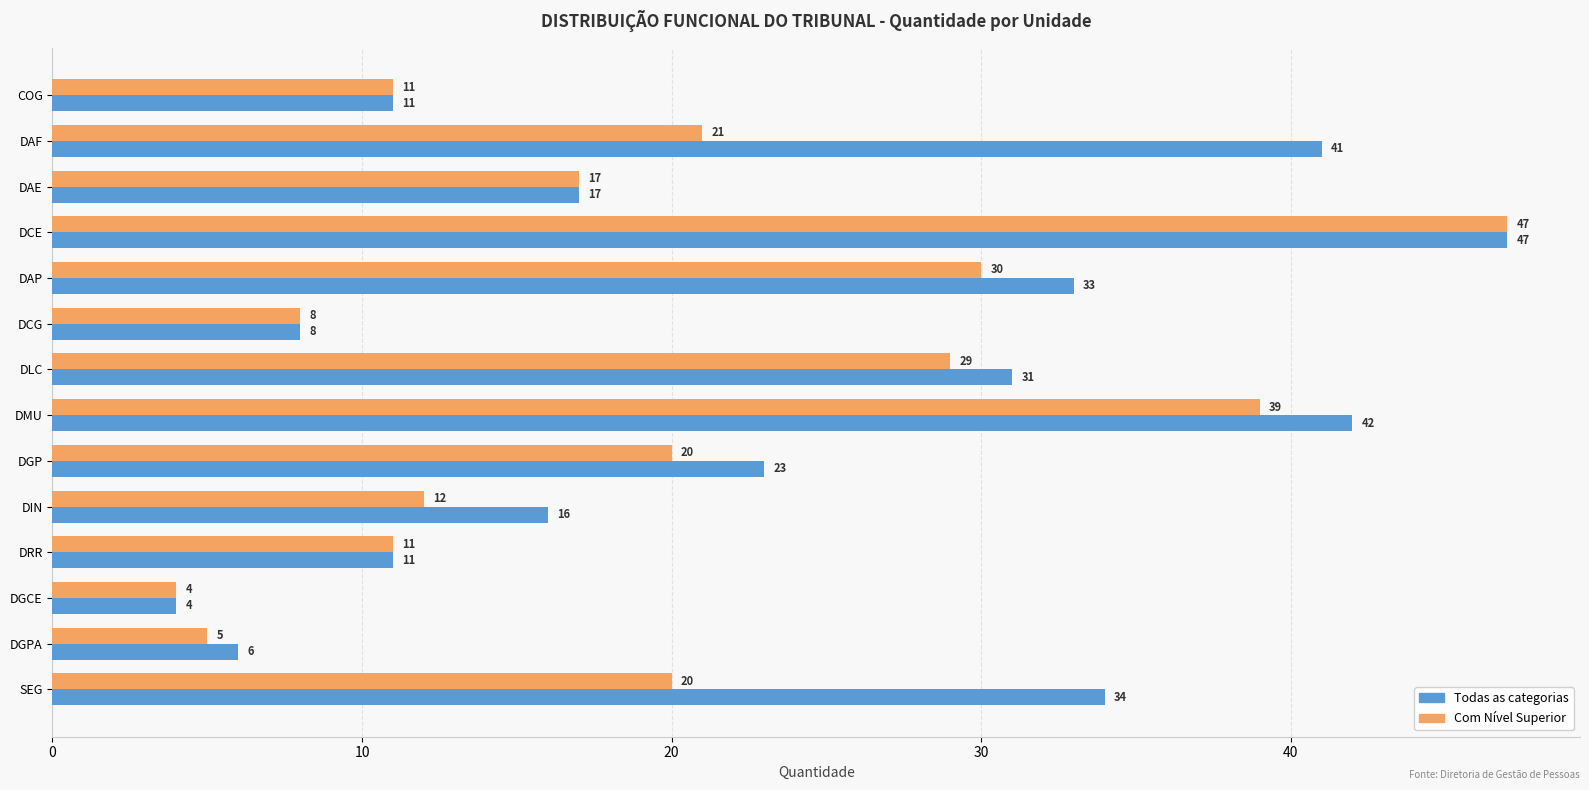

What is the average value of the Todas as categorias series?

23